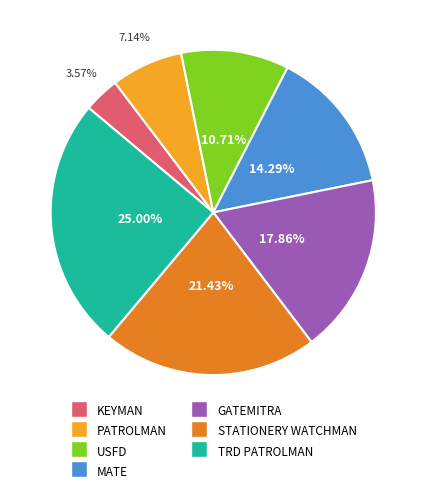

Is there any slice that represents more than half of the pie?

No